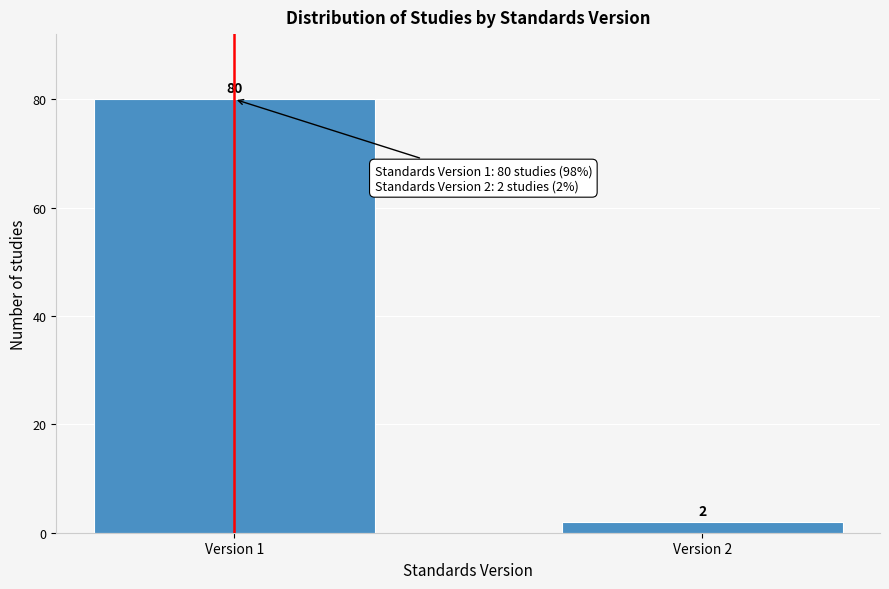

Reading left to right, what are all the values shown in this chart?

80	2